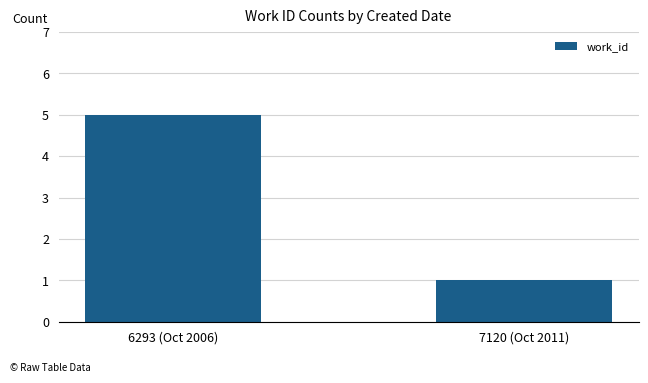

What position from the right is 6293 (Oct 2006)?

2